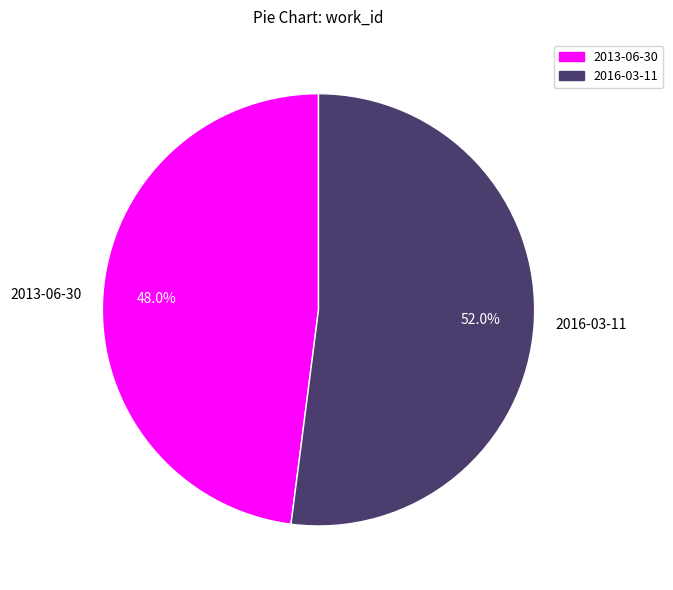

Combined, do 2016-03-11 and 2013-06-30 account for over 50%?

Yes